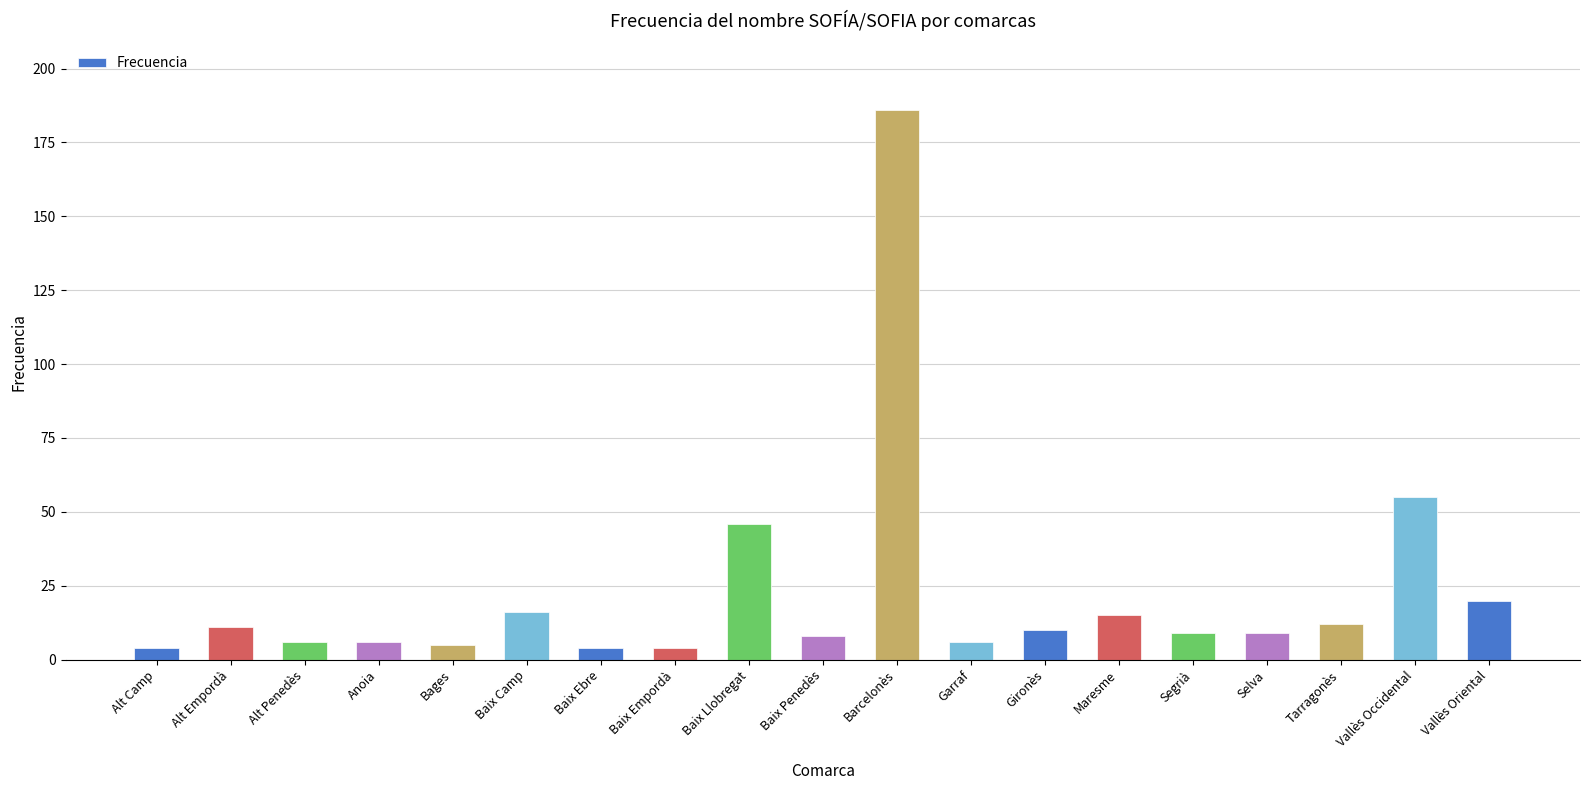

How many data points does each series have?

19